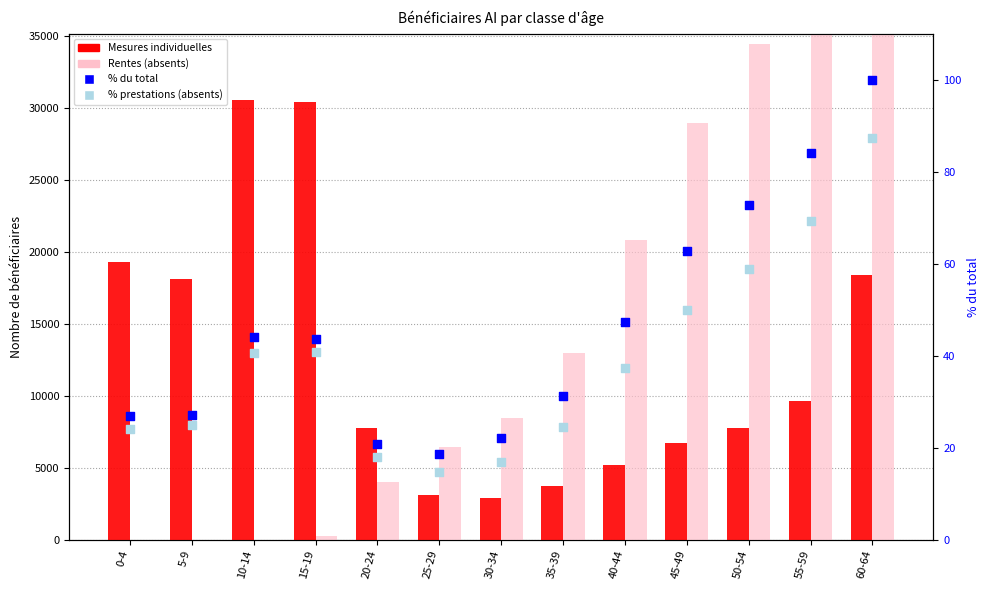

What is the total value across all series at 10-14?

30633.8